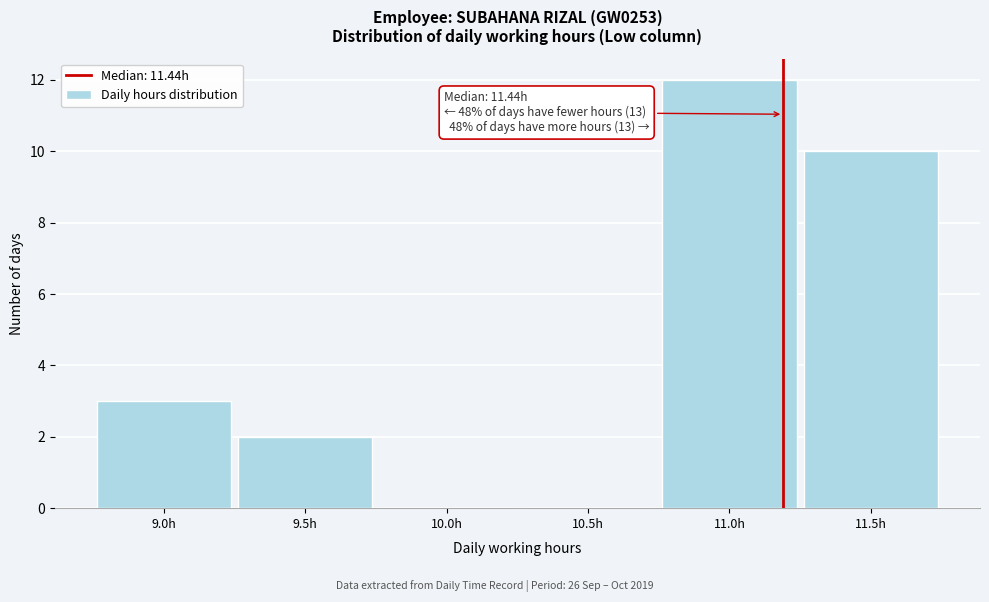

Reading right to left, transcribe all the data shown in this chart.

11.5h=10	11.0h=12	10.5h=0	10.0h=0	9.5h=2	9.0h=3